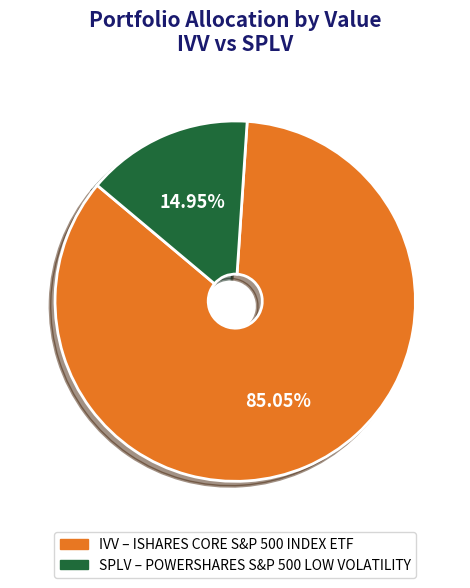

Is there a majority slice in this chart?

Yes